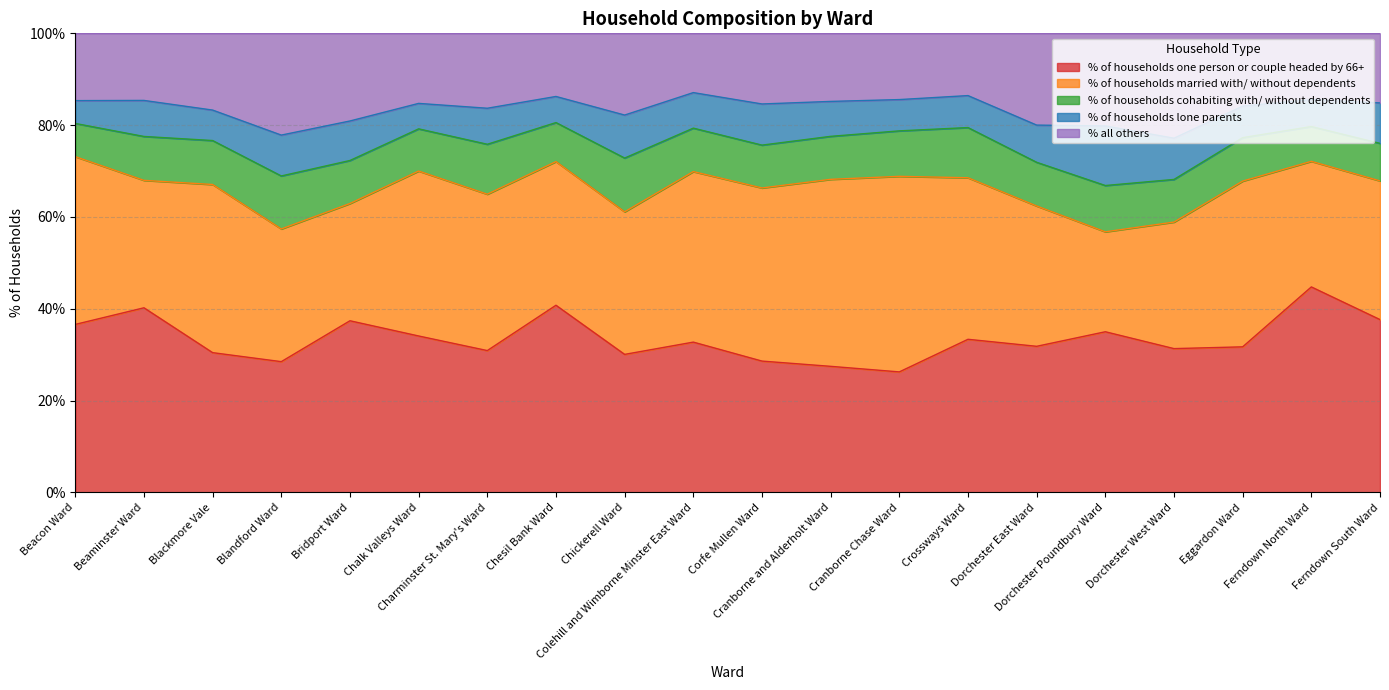

What is the spread (max minus min) of values at Crossways Ward?

28.2